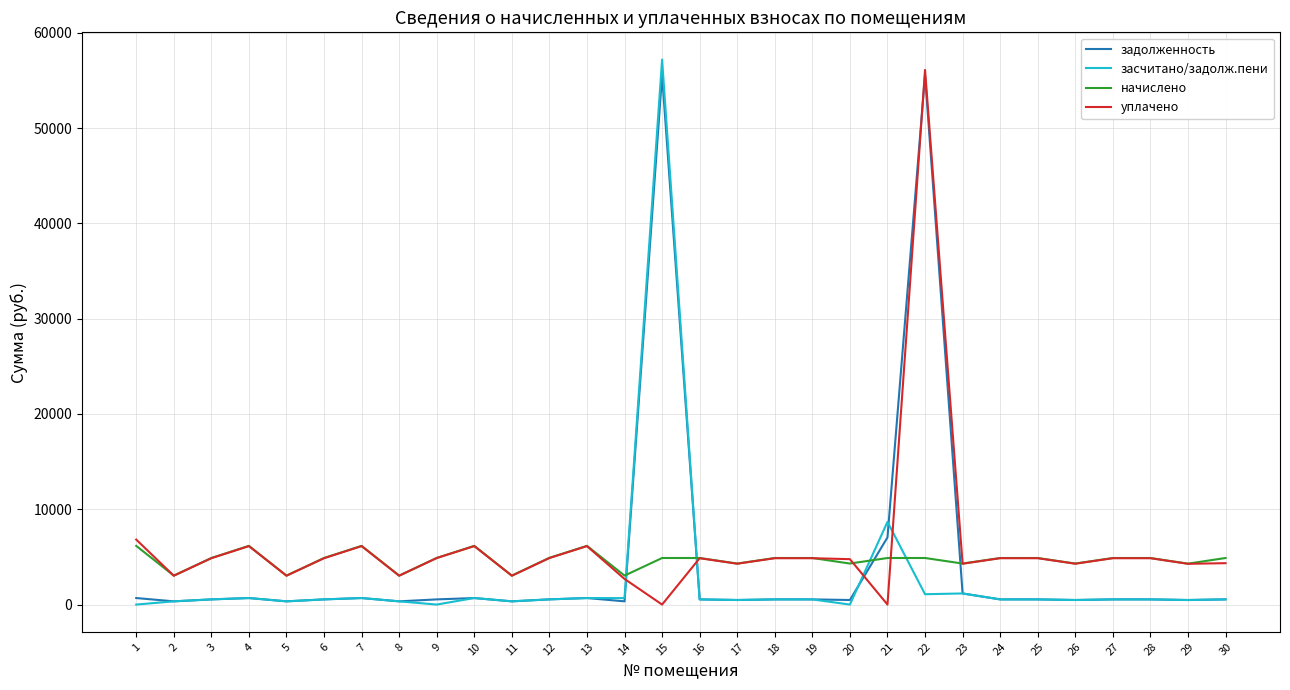

Which series changed the most between 21 and 29?

засчитано/задолж.пени